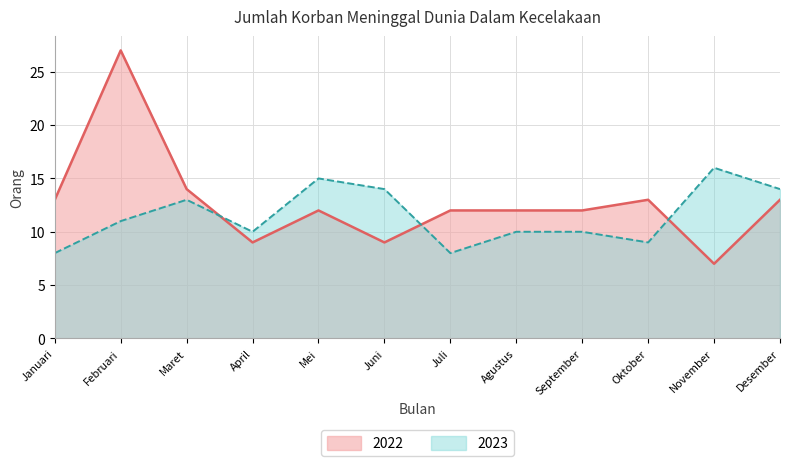

How many lines are shown in the chart?

2